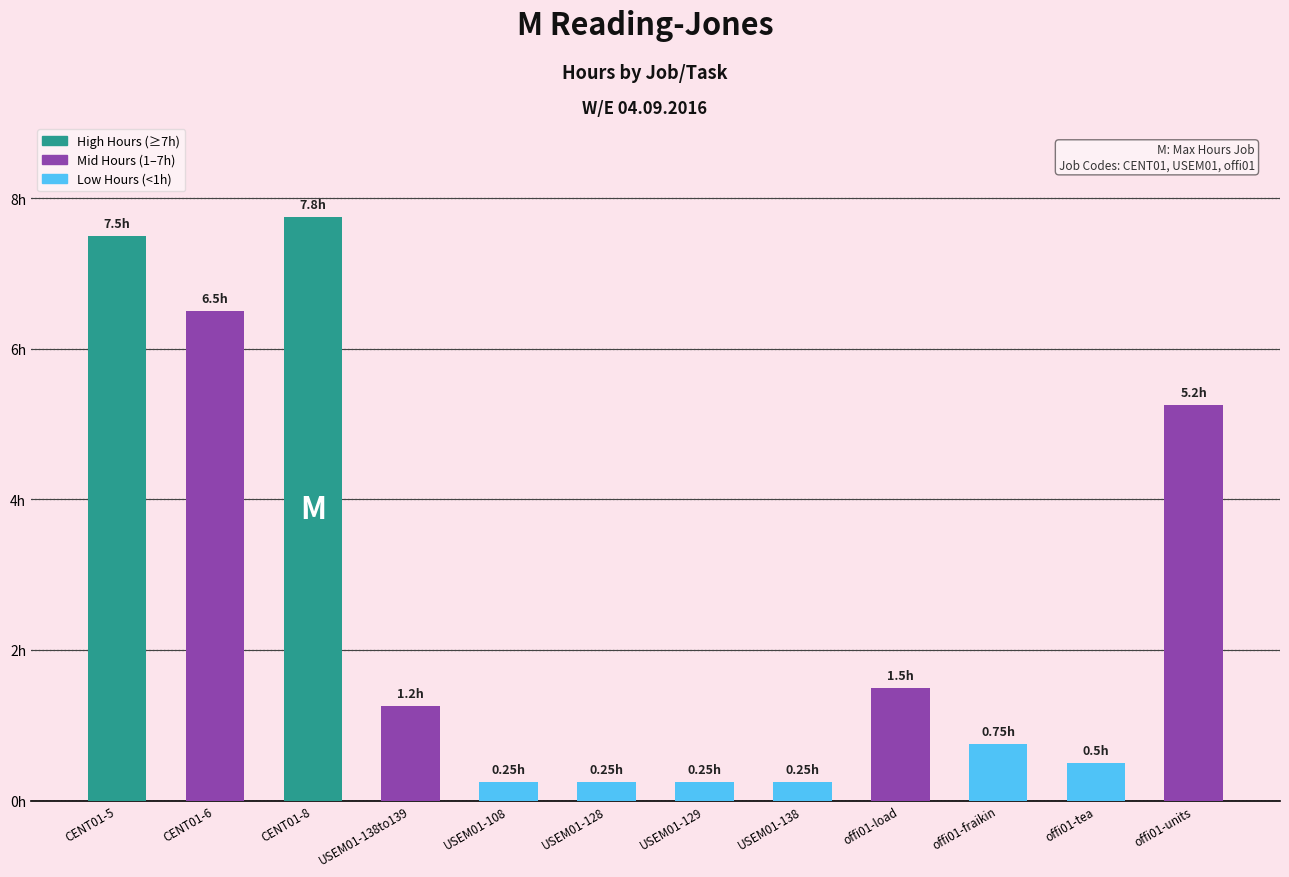

Are the bars horizontal?

No